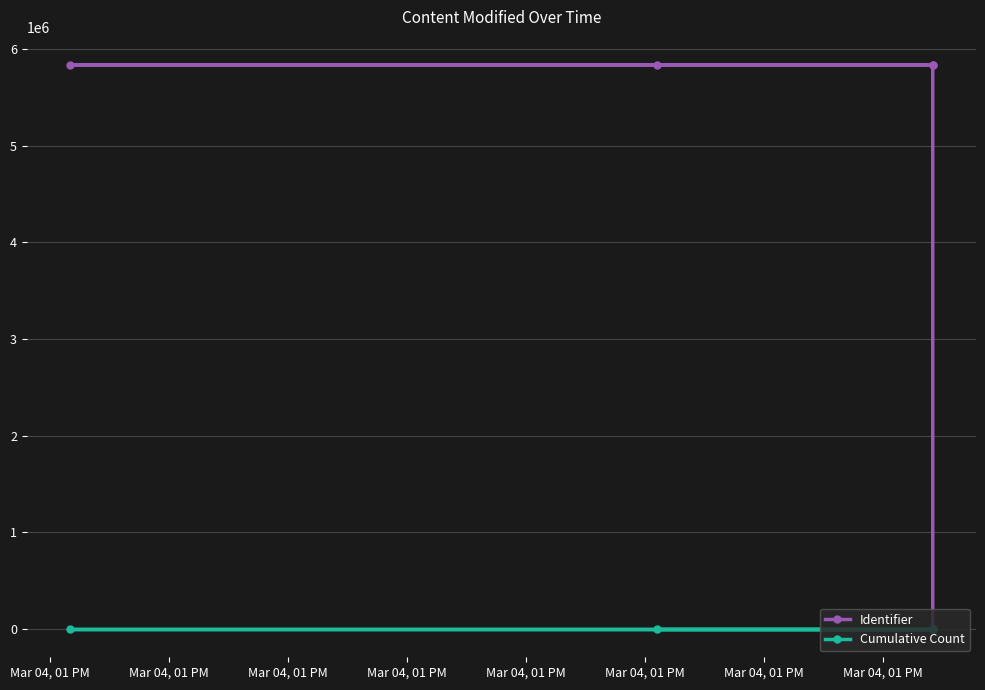

Which category has the highest value across all series?

Mar 04, 01 PM